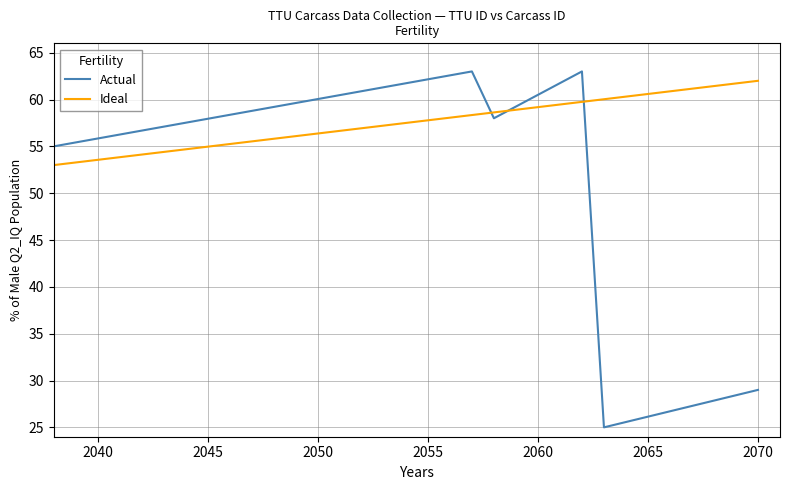

What are all the series names shown in the legend?

Actual, Ideal